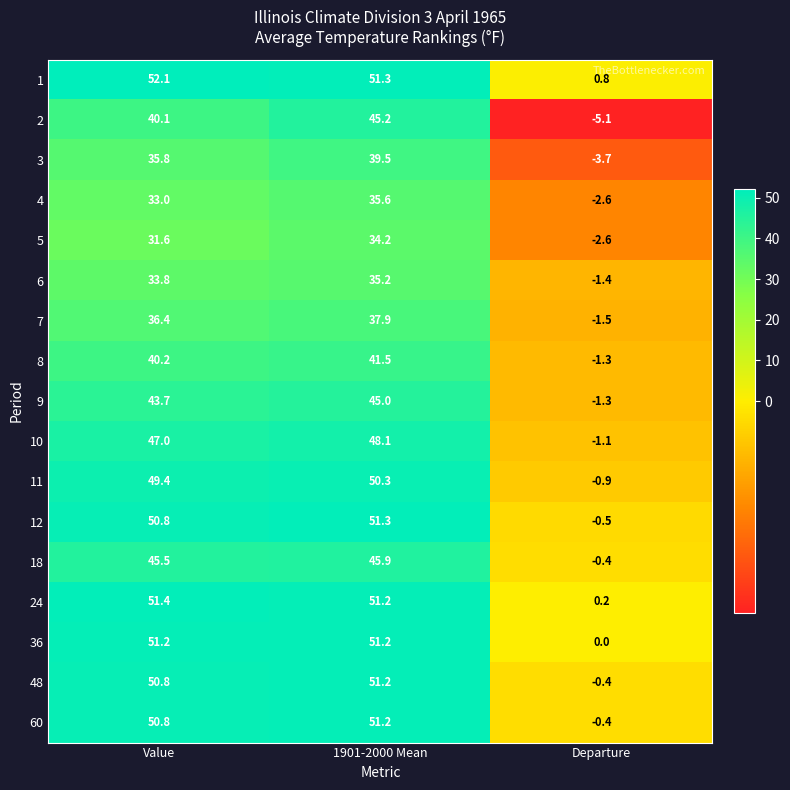

What is the sum of all 3 values?

71.6